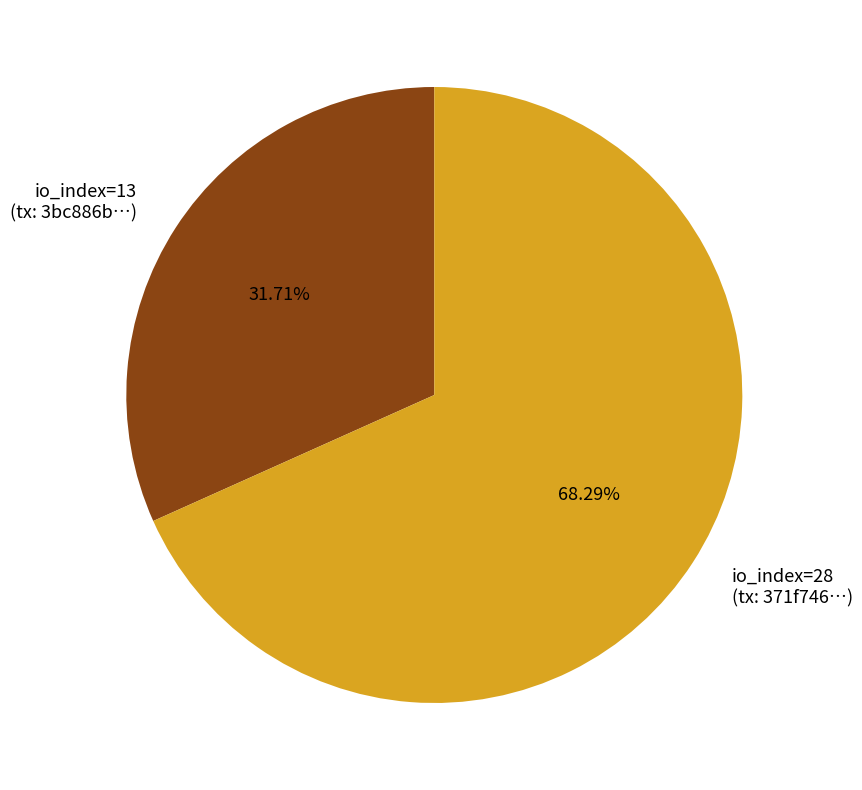

Which slice is the smallest?

io_index=13